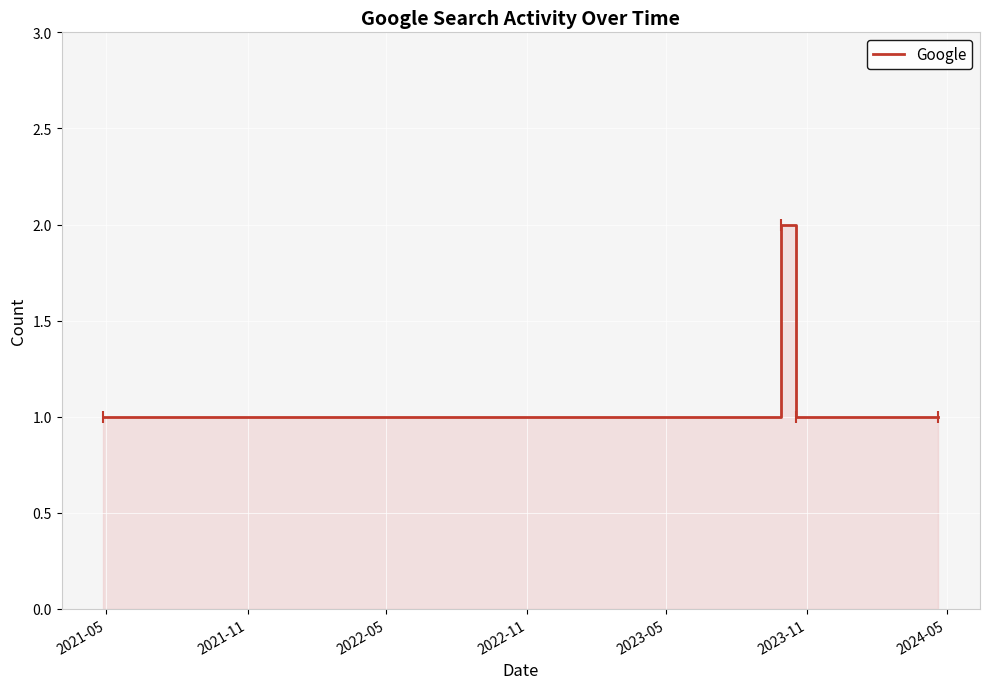

Reading left to right, what are all the values shown in this chart?

1	2	1	1